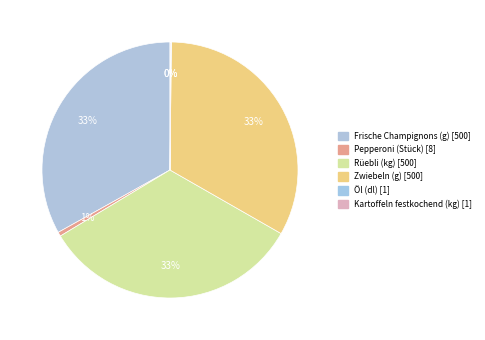

What percentage do Kartoffeln festkochend (kg) and Pepperoni (Stück) together represent?

0.6%